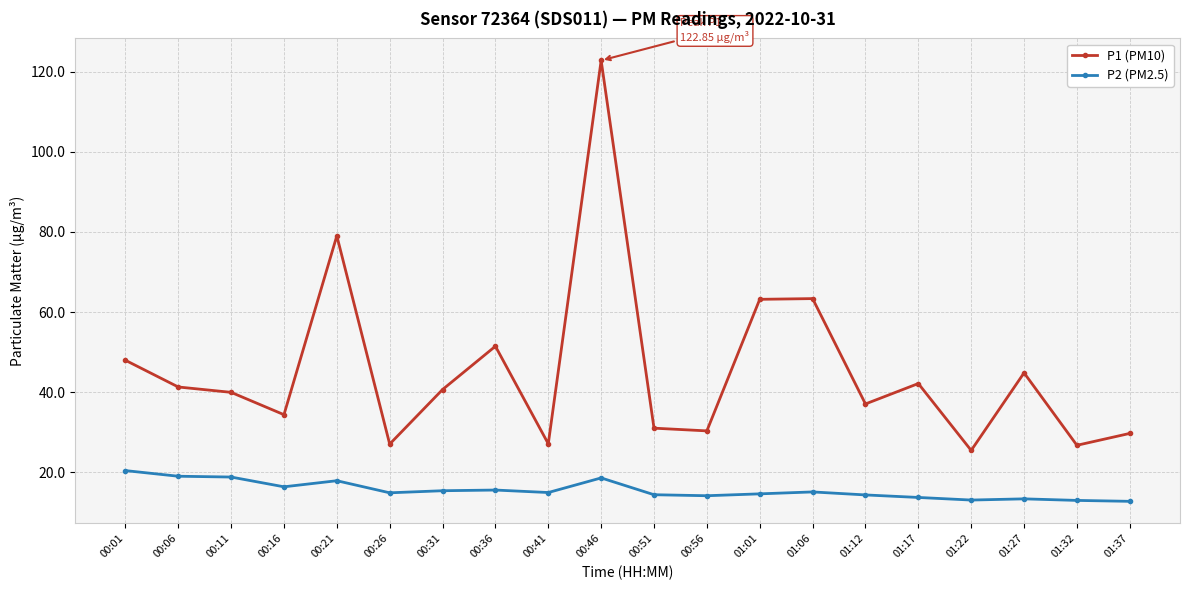

What is the spread (max minus min) of values at 01:37?

17.0